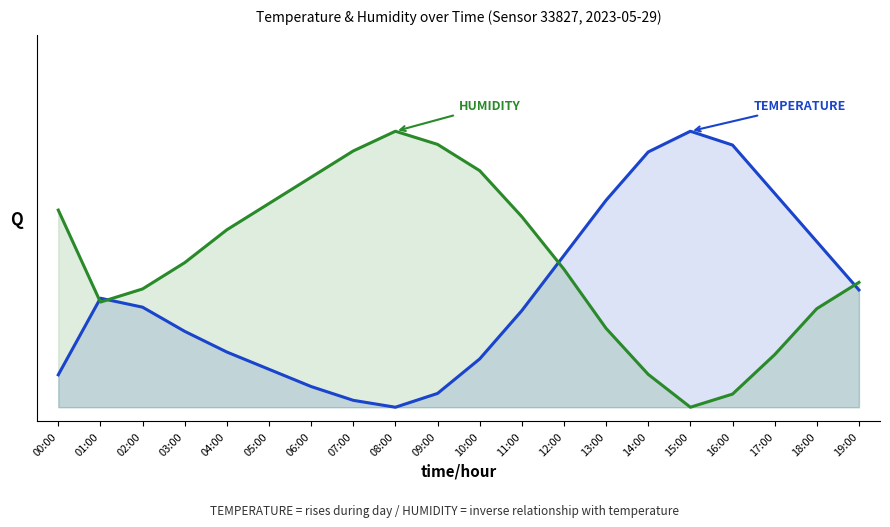

How many values in temperature are above zero?

19